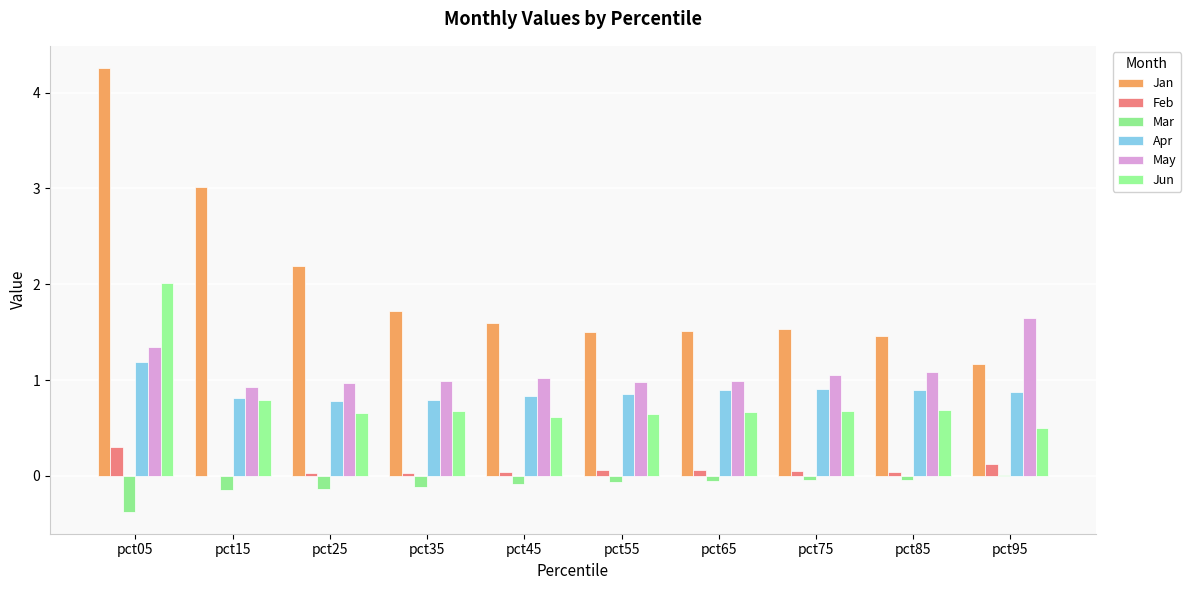

Which series has the widest spread of values?

Jan